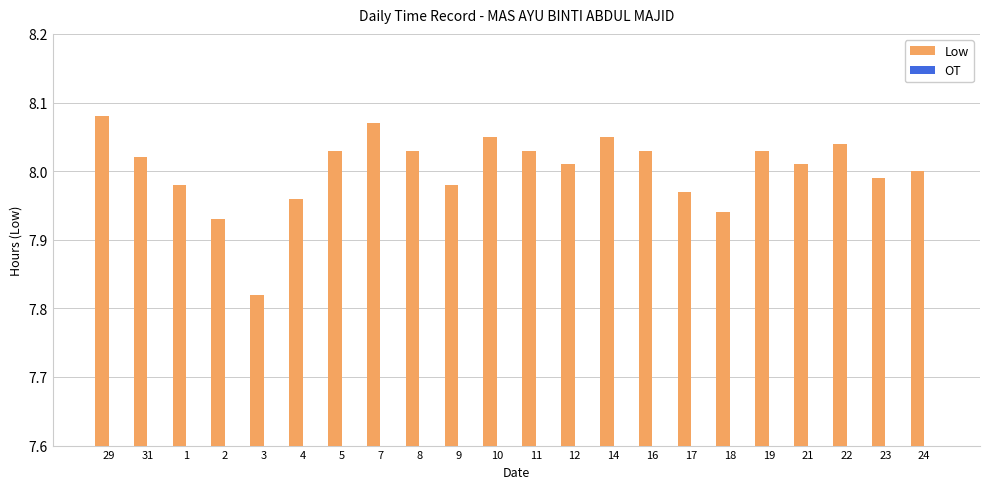

Is the value of Low at 2 greater than the value of OT at 31?

Yes